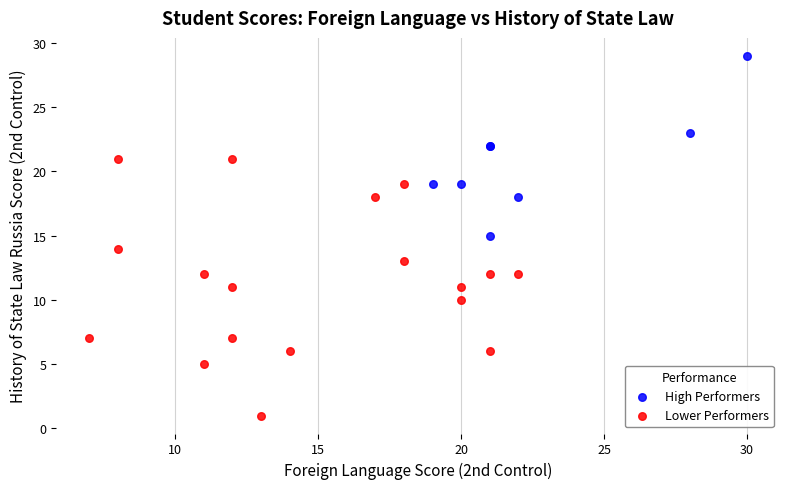

Which series has the widest spread of Y values?

Lower Performers